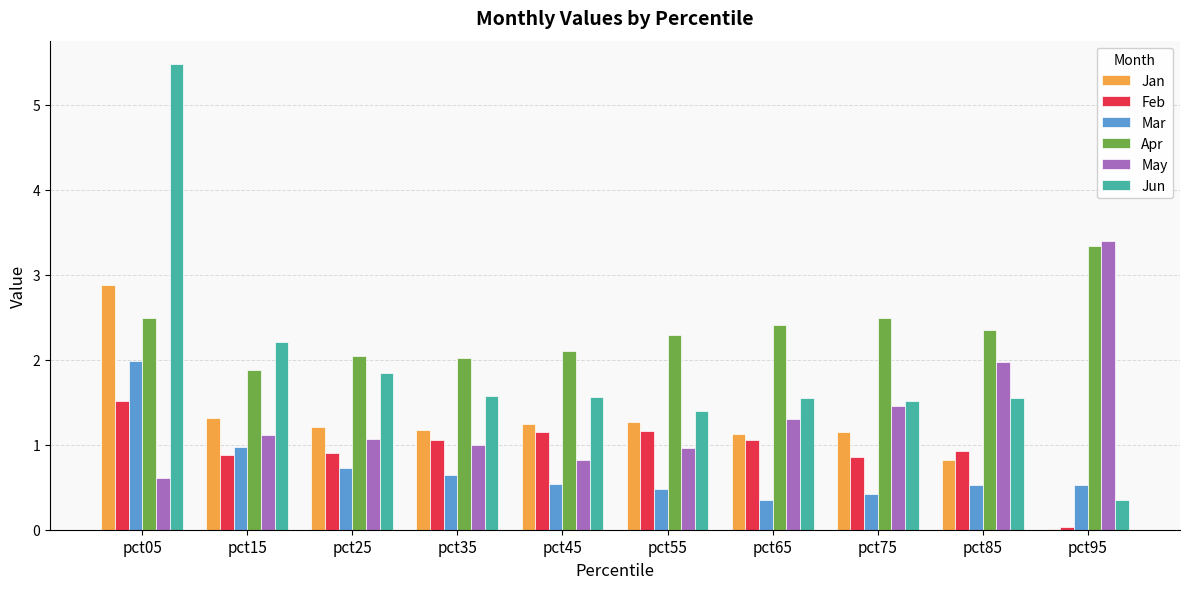

Is it true that Apr equals 5.2 at pct95?

False